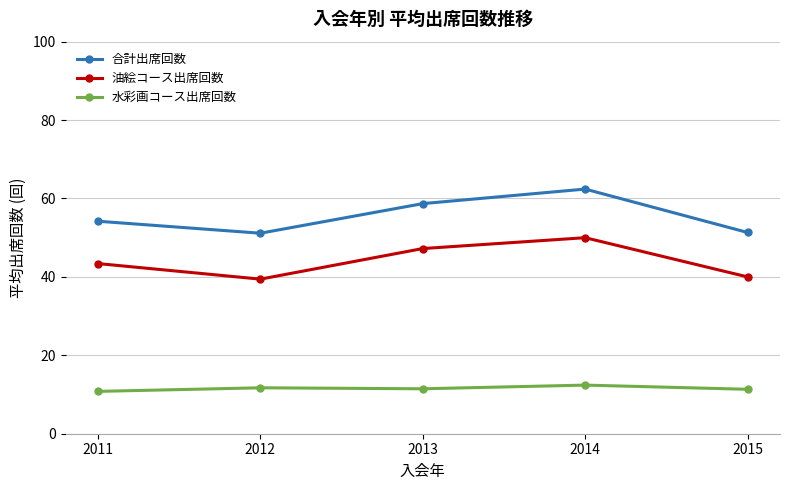

Where is the first local maximum for 油絵コース出席回数?

2014